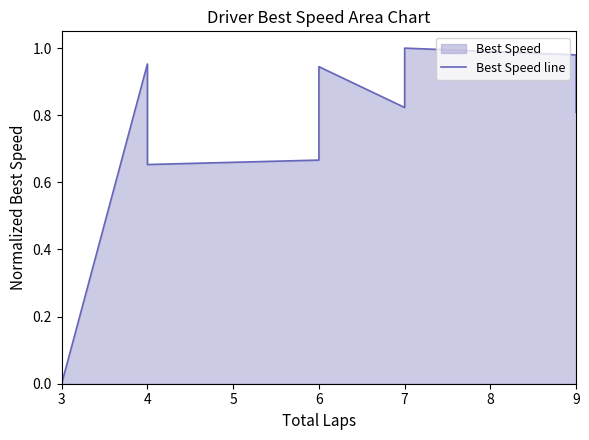

How many lines are shown in the chart?

1